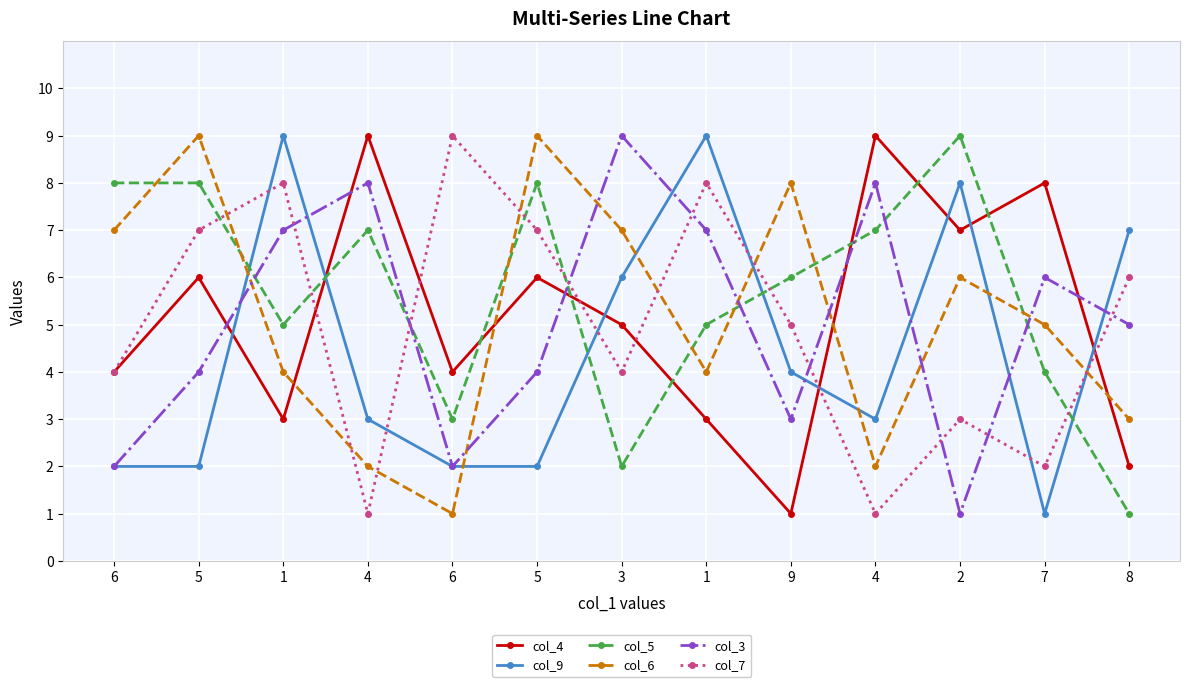

What is the sum of all col_7 values?

65